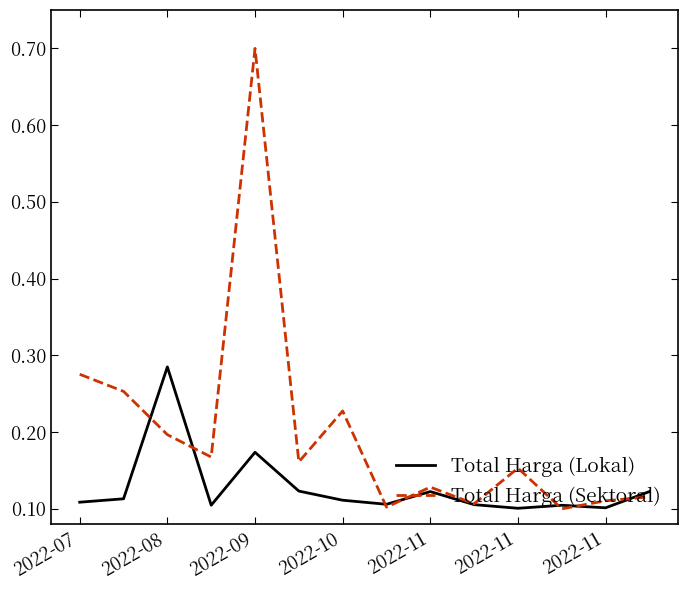

How many lines are shown in the chart?

2